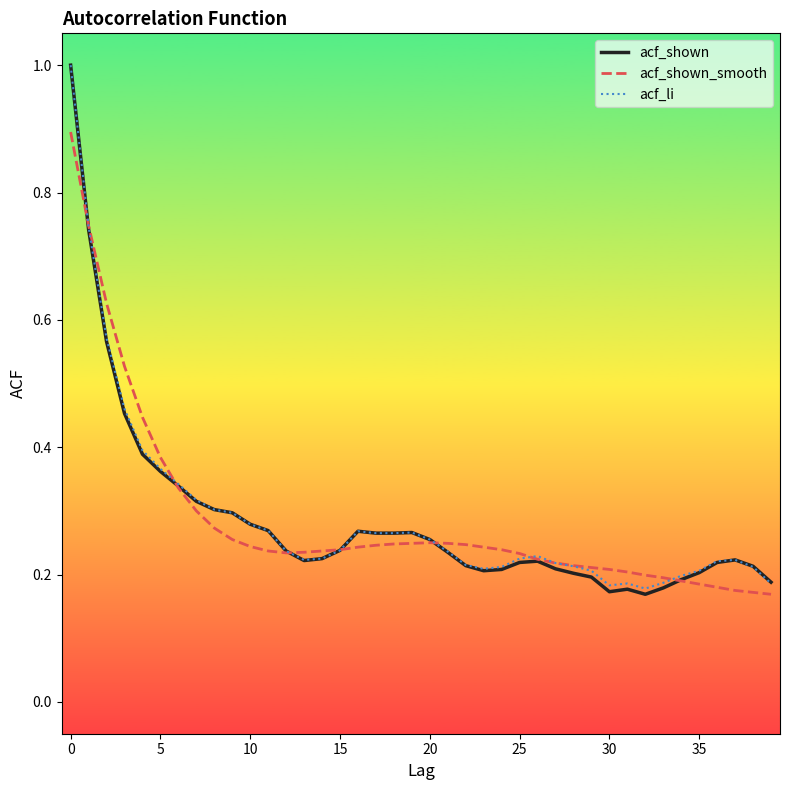

Which series has the largest range (max minus min)?

acf_shown